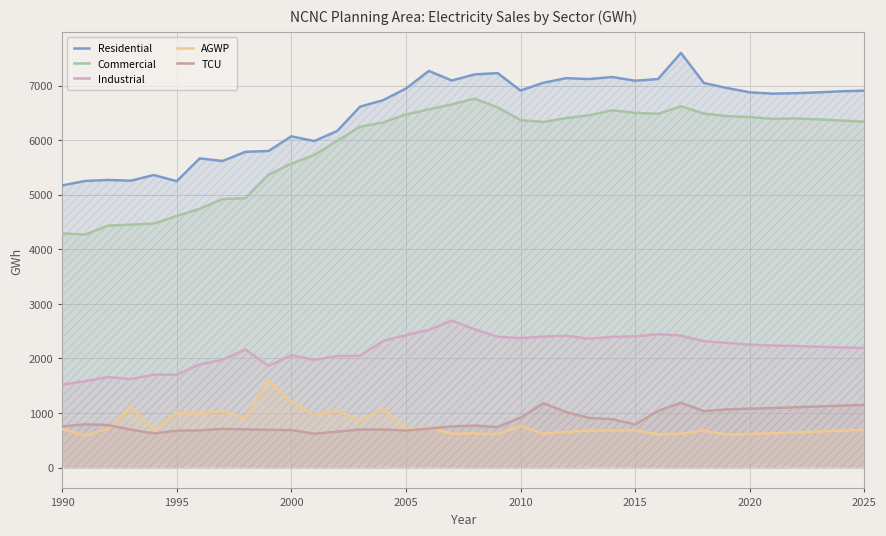

True or false: TCU has a value of 1729.6 at 2020.

False